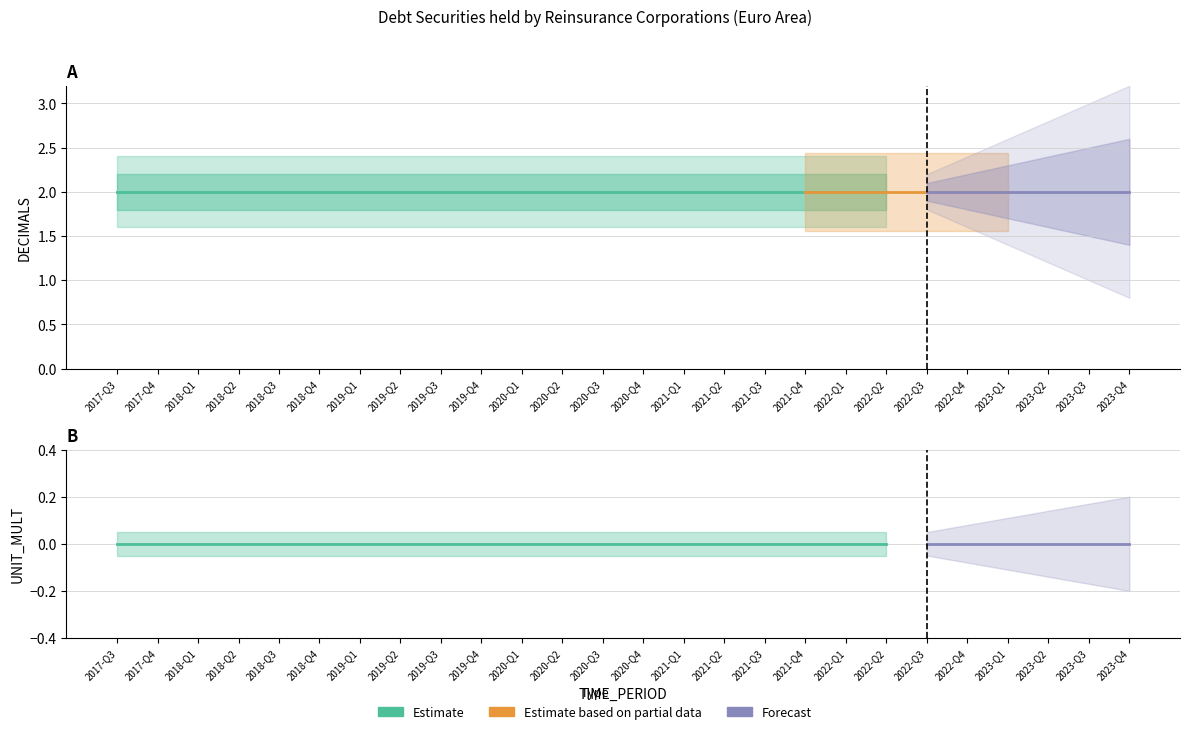

Reading left to right, what are all the values shown in this chart?

DECIMALS: 2	2	2	2	2	2	2	2	2	2	2	2	2	2	2	2	2	2	2	2	2	2	2	2	2	2
UNIT_MULT: 0	0	0	0	0	0	0	0	0	0	0	0	0	0	0	0	0	0	0	0	0	0	0	0	0	0